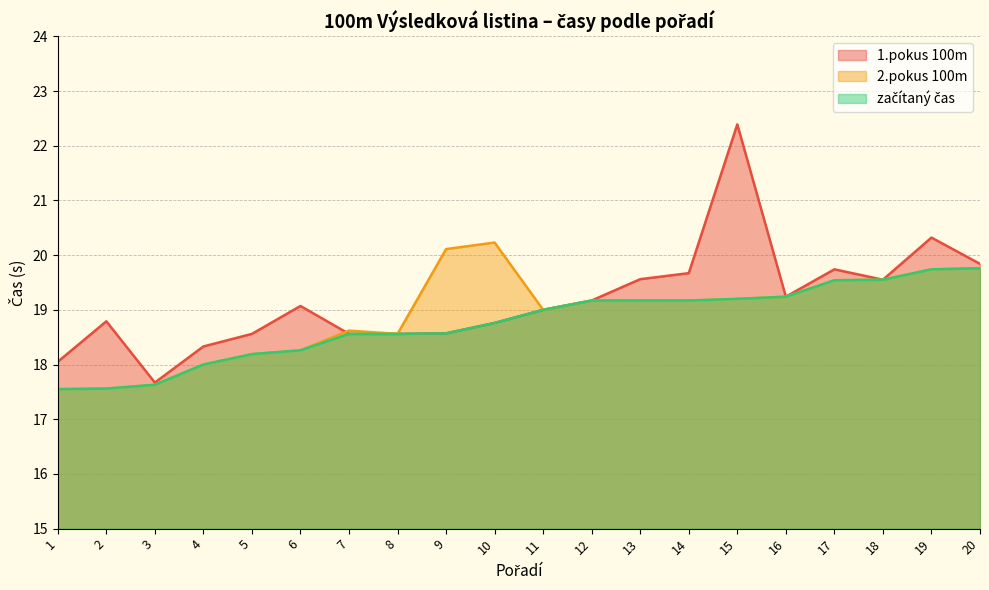

At which category does 1.pokus 100m reach its first local peak?

2